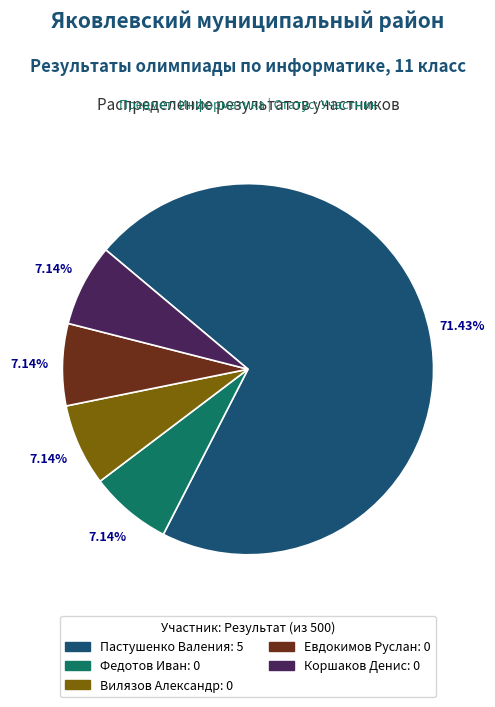

How many slices are in this pie chart?

5